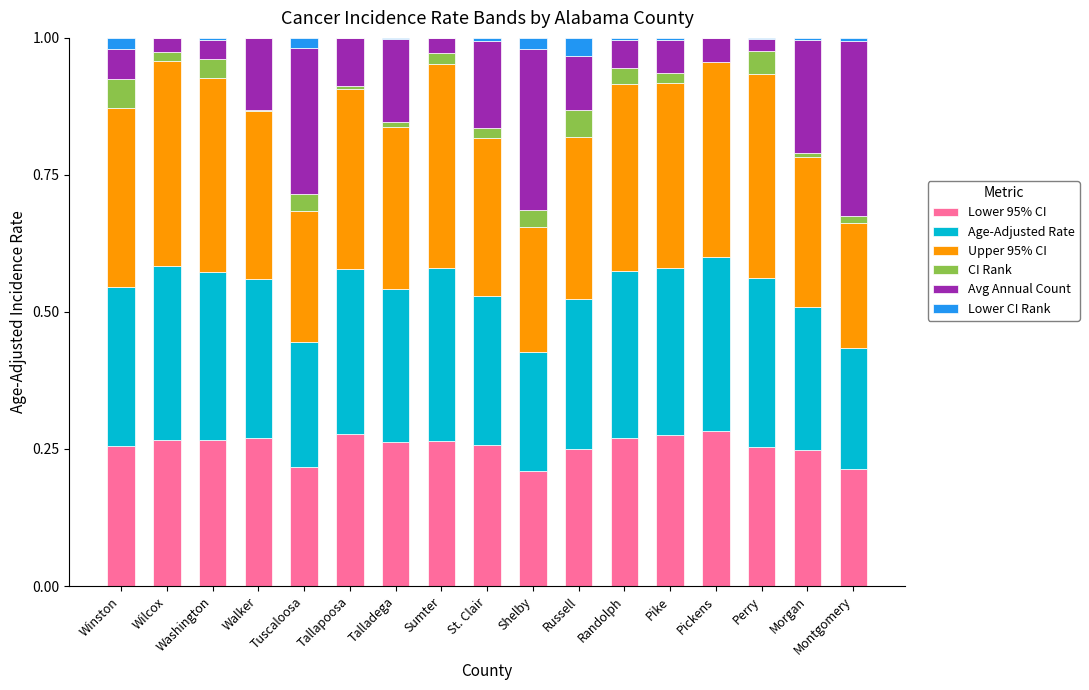

The Lower 95% CI series shows 0.2 at Tuscaloosa. True or false?

True